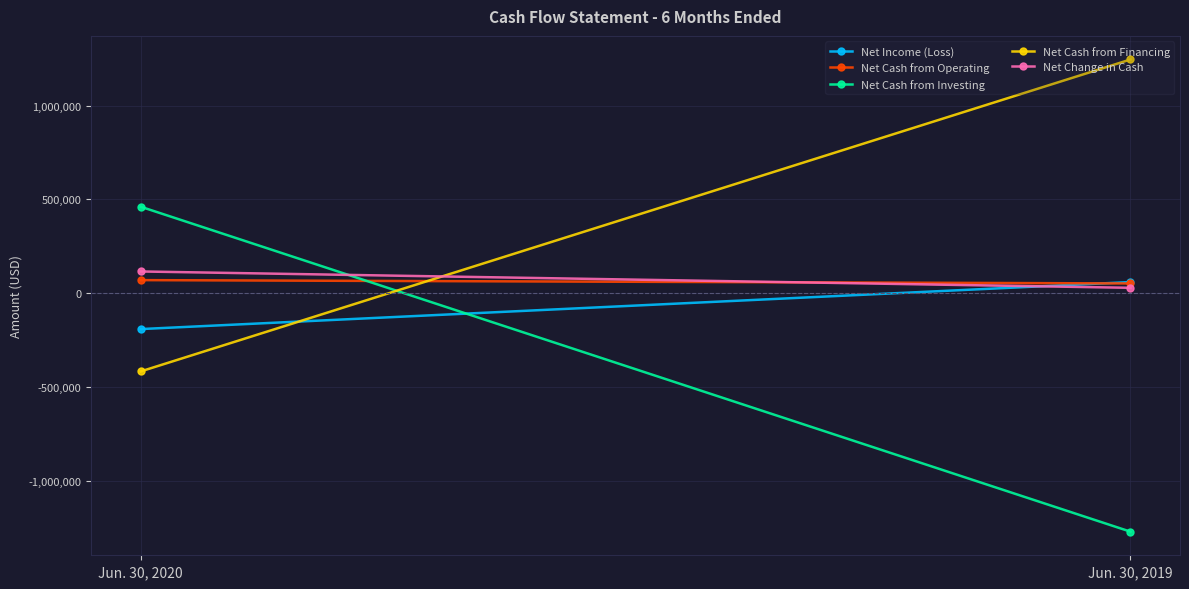

What is the difference between the maximum and minimum values in the Net Cash from Investing series?

1729453